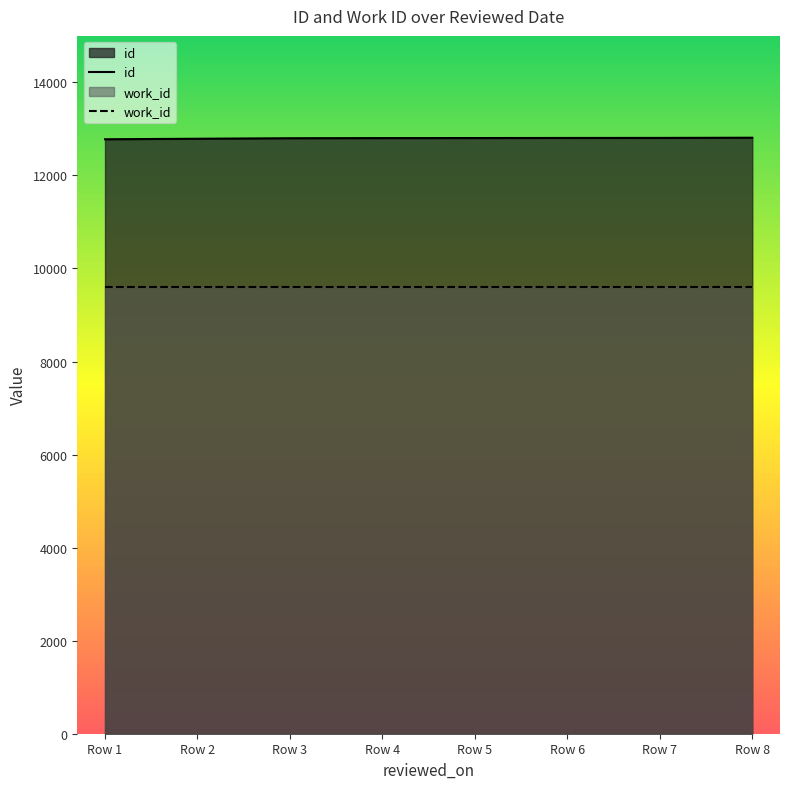

What is the smallest value displayed?

9604